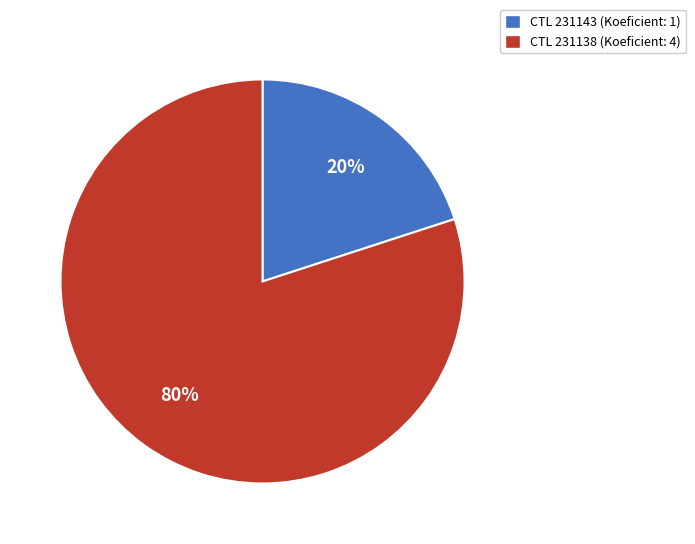

How many slices are in this pie chart?

2